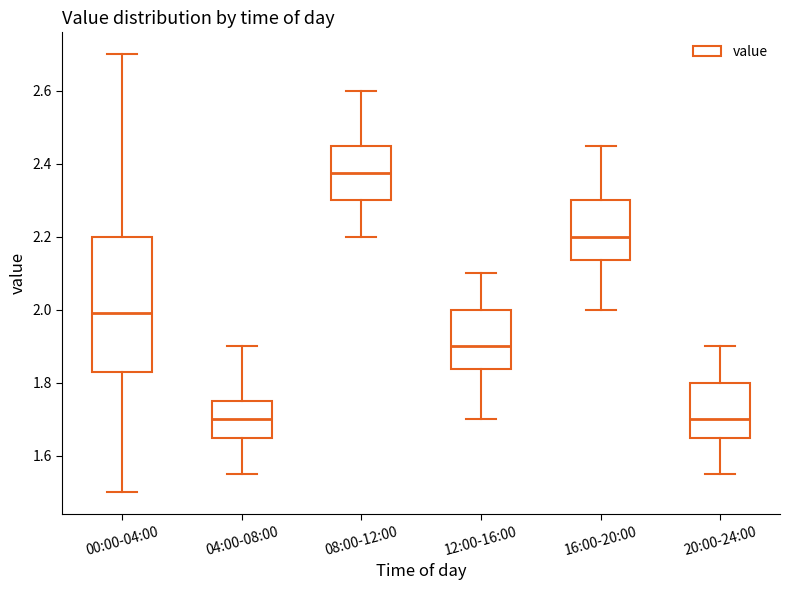

Reading left to right, transcribe this box plot: for each box, give where its median line is, the range the box spans, and where its two whiskers end, as read against the y-axis. The values are not printed on the chart, so give them approximately, as read against the axis.

00:00-04:00: median 2.00, box 1.84 to 2.20, whiskers 1.50 to 2.70
04:00-08:00: median 1.70, box 1.66 to 1.76, whiskers 1.56 to 1.90
08:00-12:00: median 2.38, box 2.30 to 2.46, whiskers 2.20 to 2.60
12:00-16:00: median 1.90, box 1.84 to 2.00, whiskers 1.70 to 2.10
16:00-20:00: median 2.20, box 2.14 to 2.30, whiskers 2.00 to 2.46
20:00-24:00: median 1.70, box 1.66 to 1.80, whiskers 1.56 to 1.90